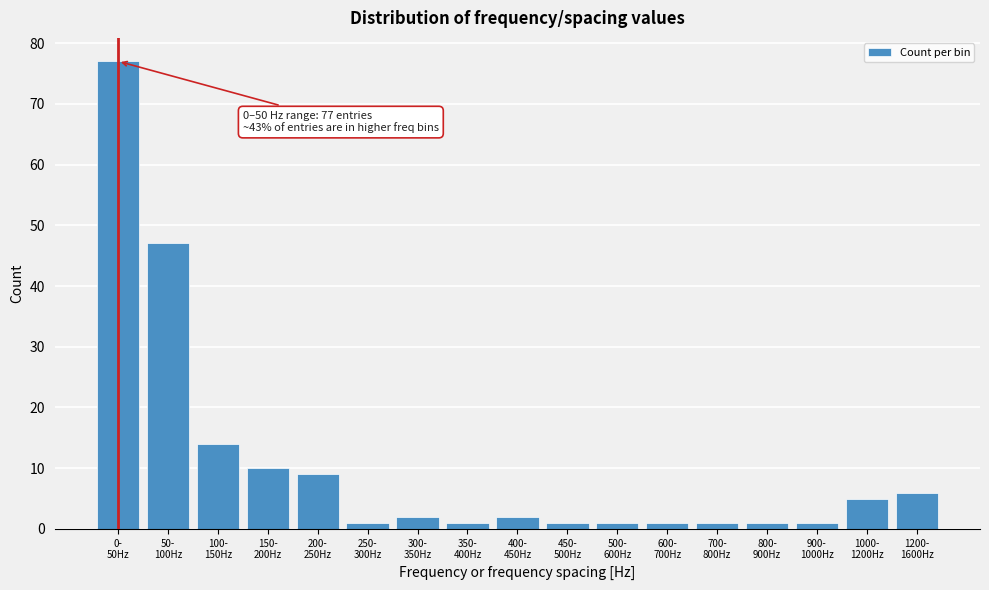

Reading left to right, transcribe all the data shown in this chart.

77	47	14	10	9	1	2	1	2	1	1	1	1	1	1	5	6